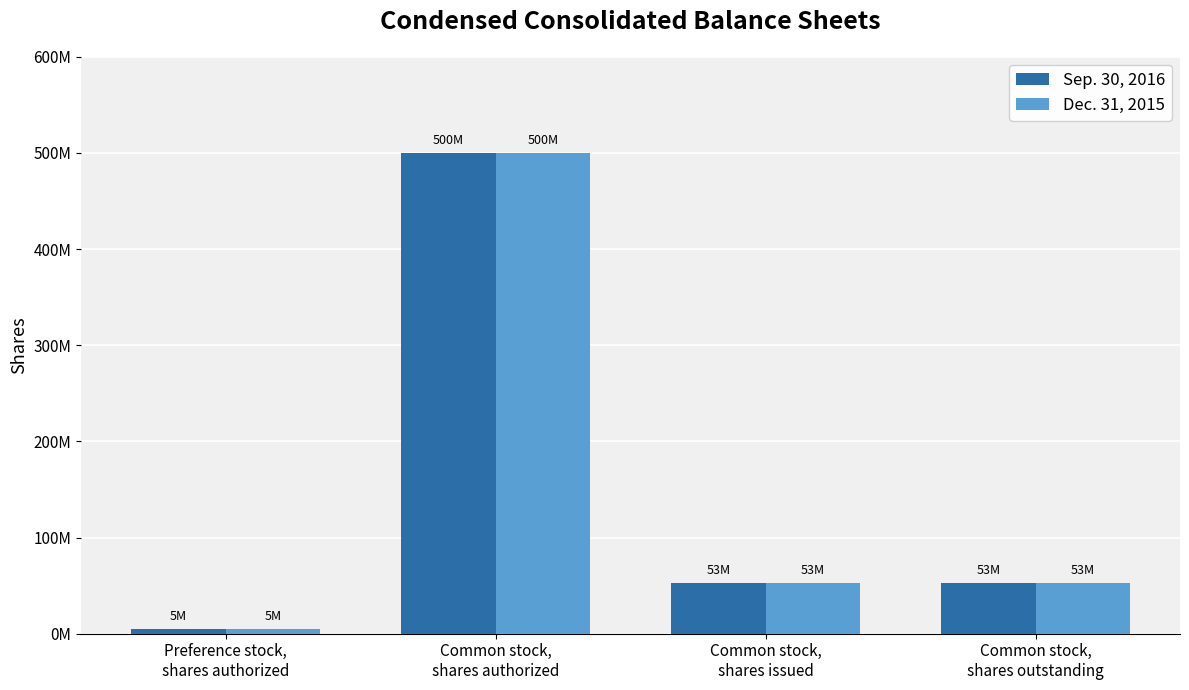

What is the maximum value for Sep. 30, 2016?

500000000